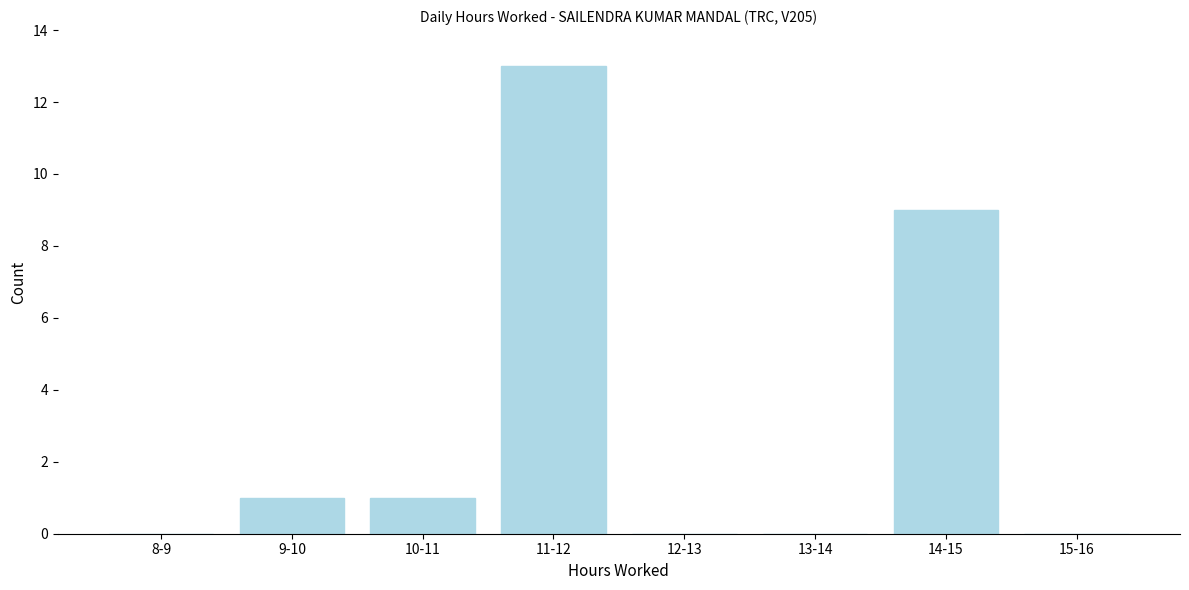

Reading left to right, extract all data points from this chart.

8-9=0	9-10=1	10-11=1	11-12=13	12-13=0	13-14=0	14-15=9	15-16=0